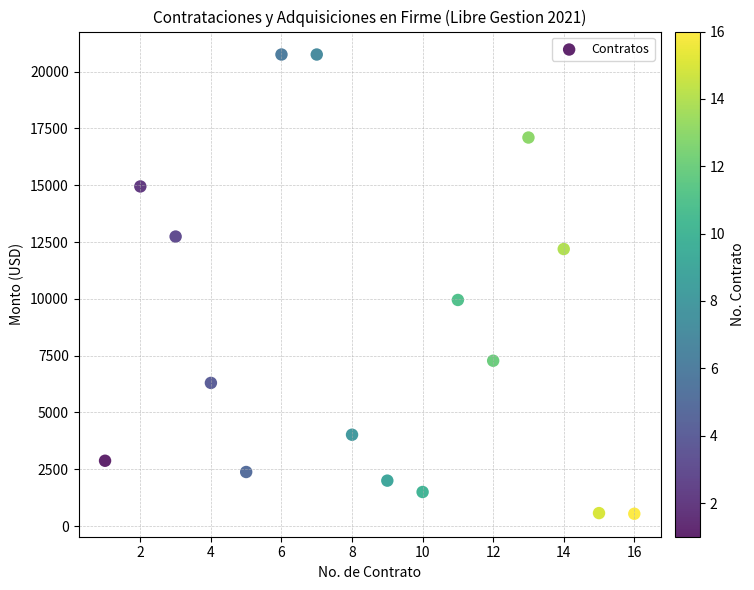

What is the range of X values (max minus min)?

15.0